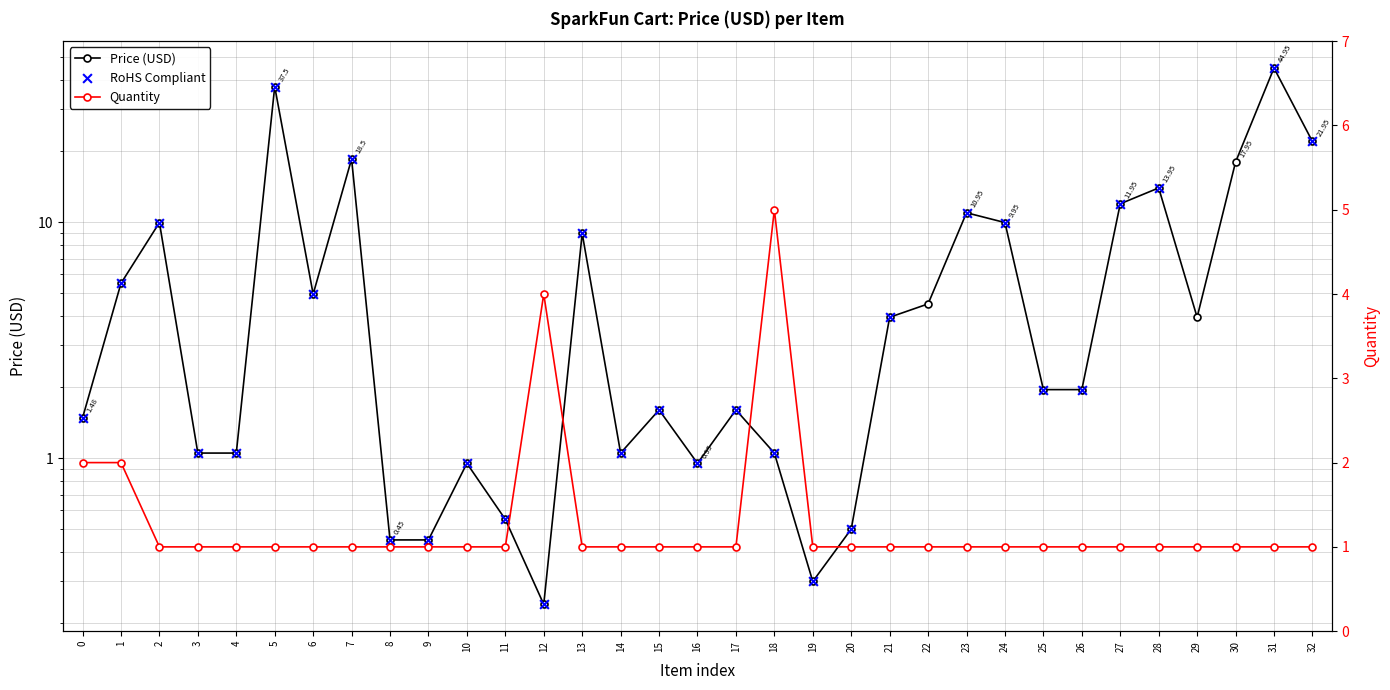

At how many categories does at least one series exceed 33?

2